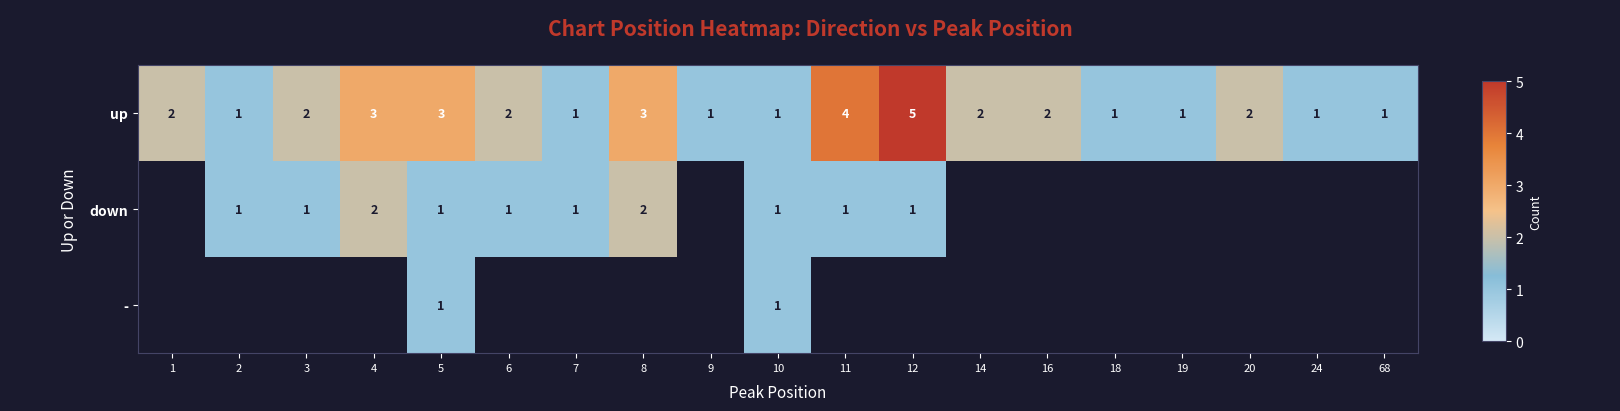

What is the total value across all series at 5?

5